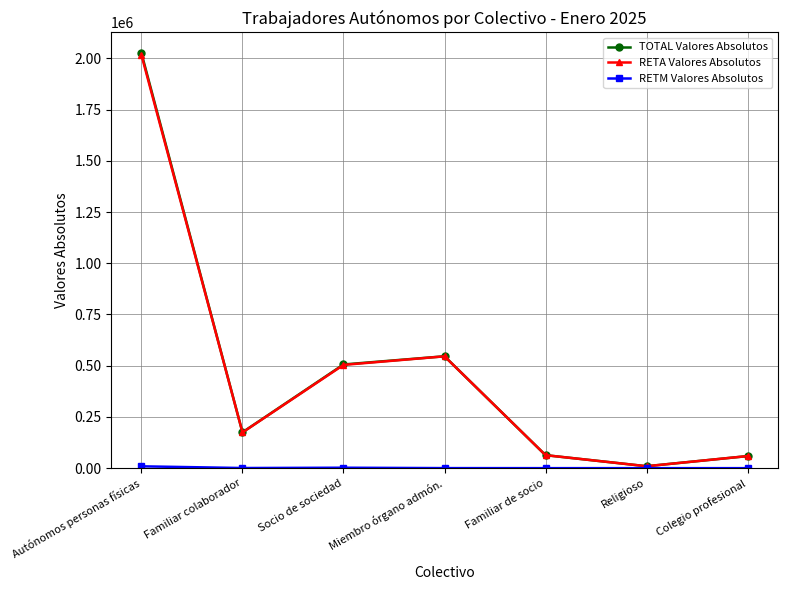

Which series has the largest range (max minus min)?

TOTAL Valores Absolutos